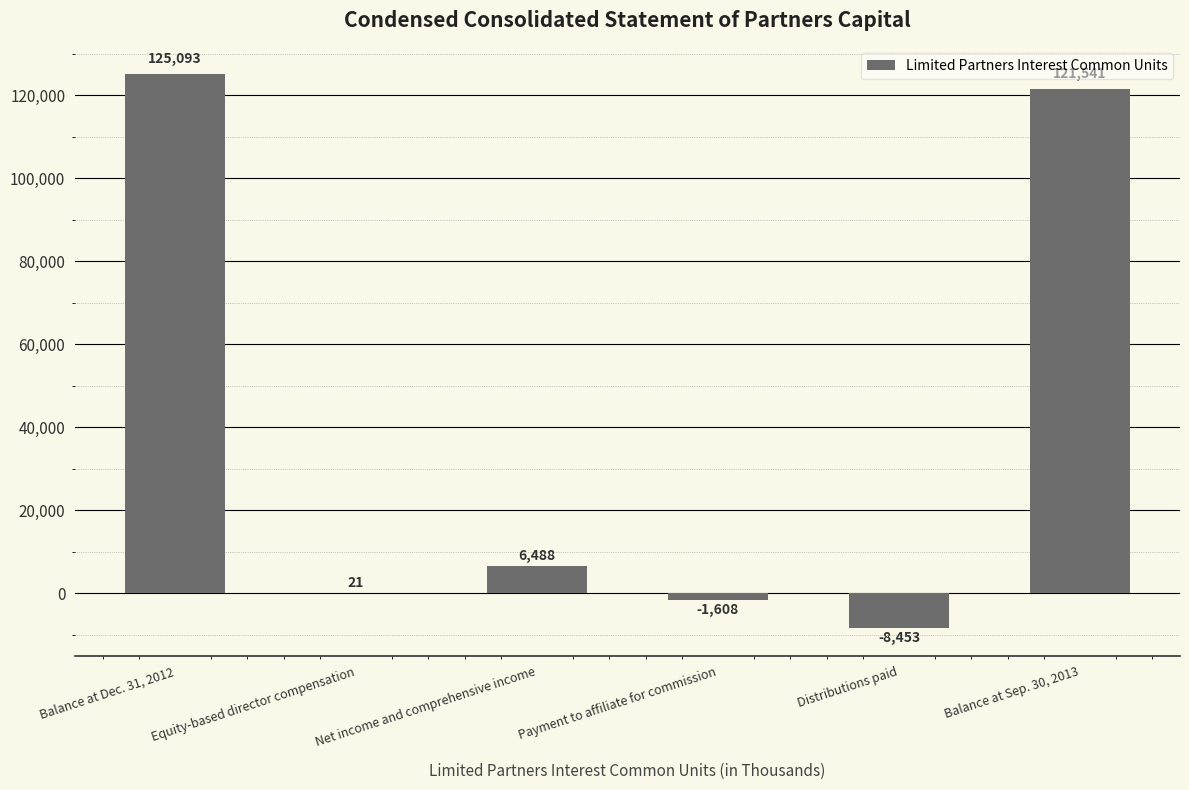

Where is the data nearest to the value 58320?

Net income and comprehensive income